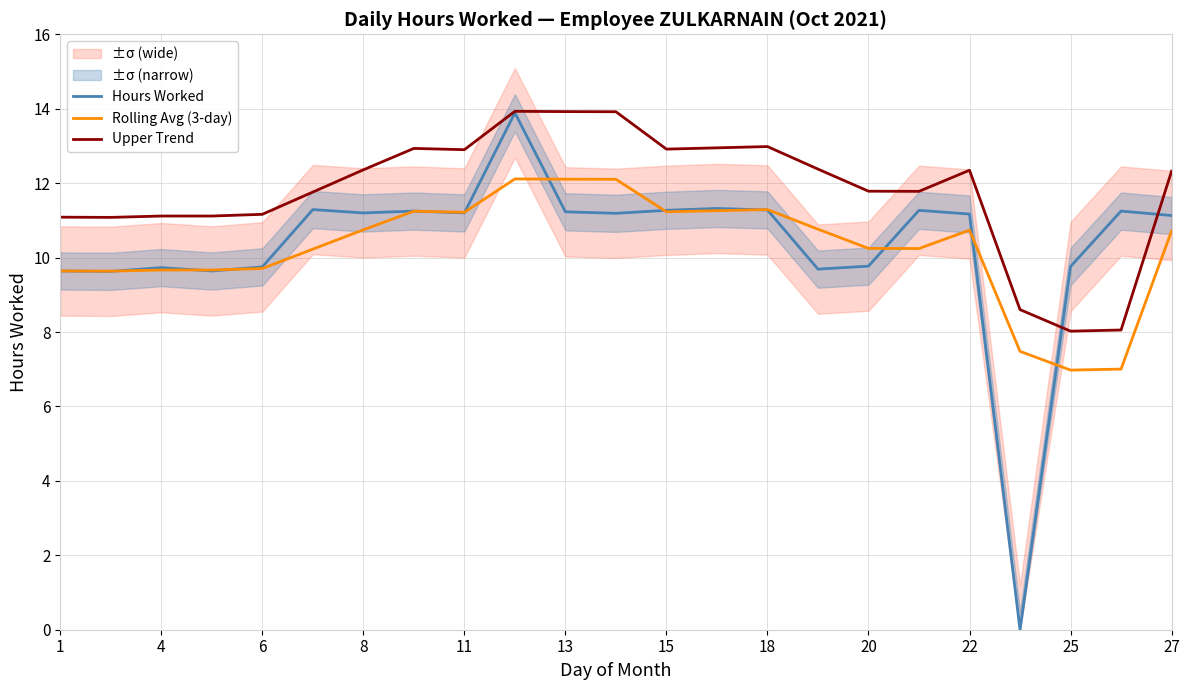

Does the chart display data point markers on the line(s)?

No